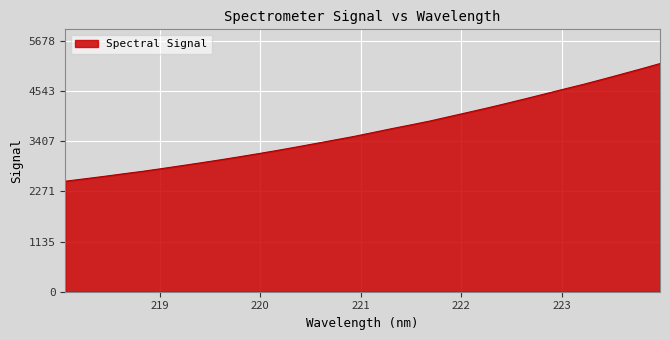

What is the difference between the maximum and minimum values?

2662.3